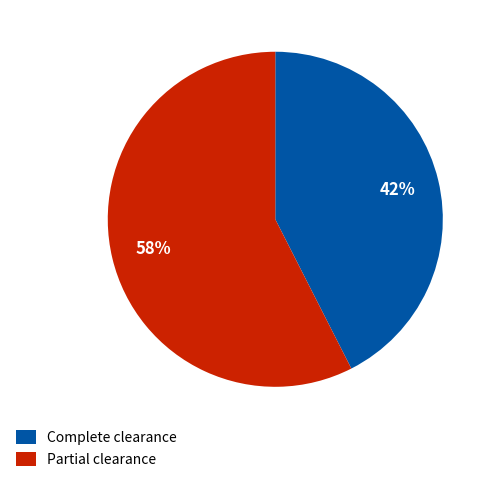

Which slice is the smallest?

Complete clearance